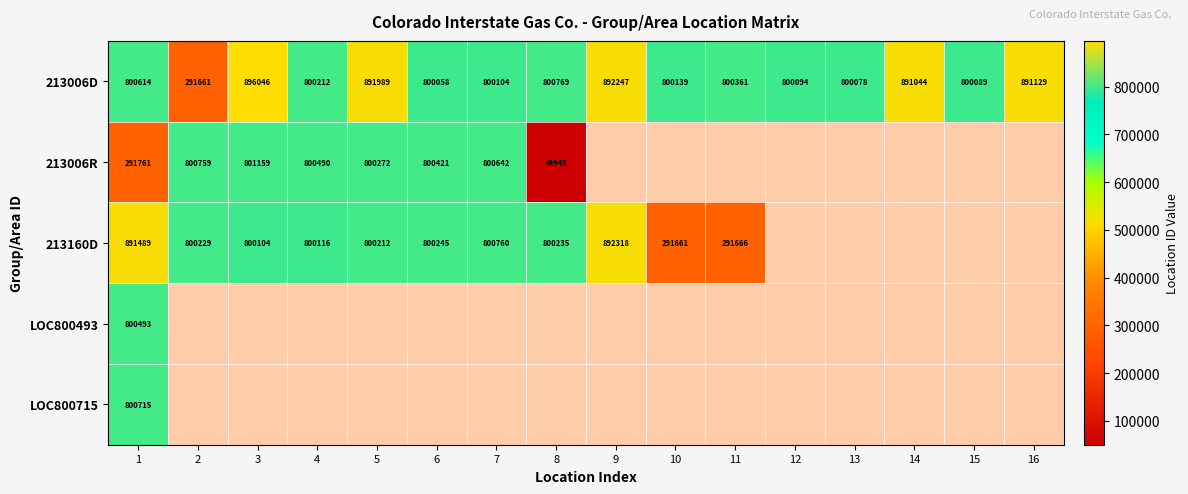

What is the sum of the 213006R values at 4 and 1?

1092251